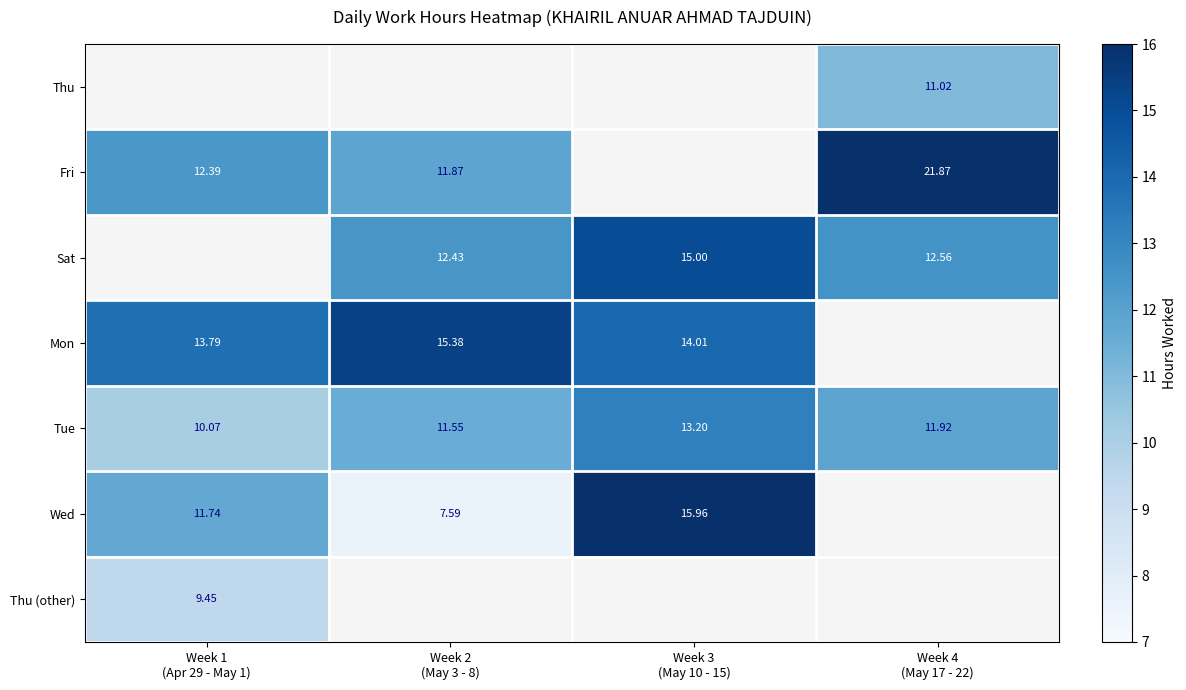

How many distinct data groups are displayed?

7